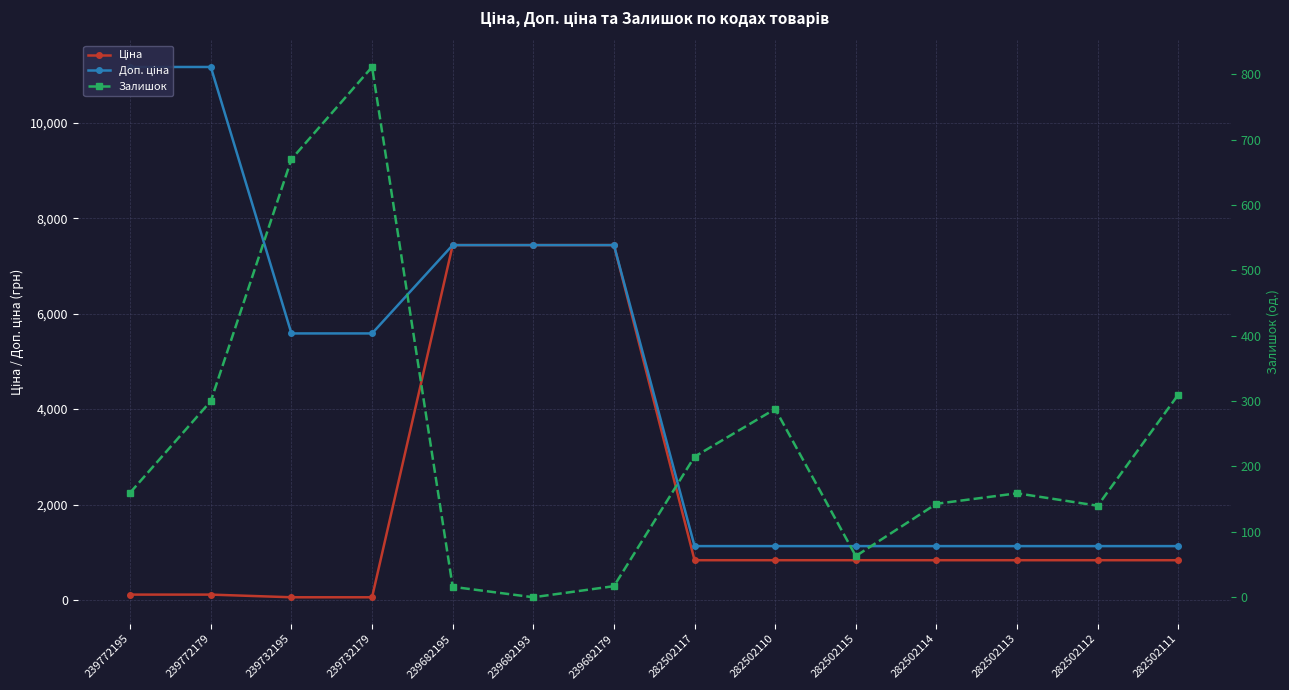

True or false: Залишок has more than 1 points higher than both neighbors.

True